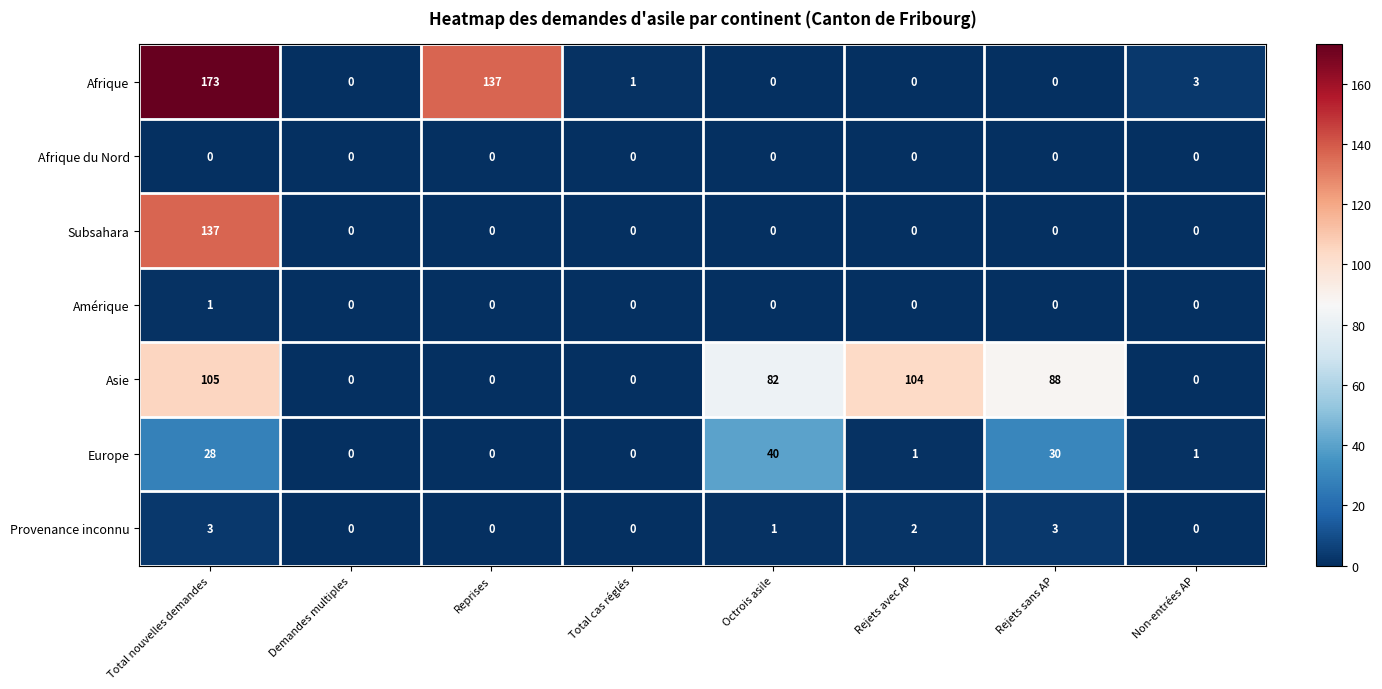

At how many categories does at least one series exceed 166?

1